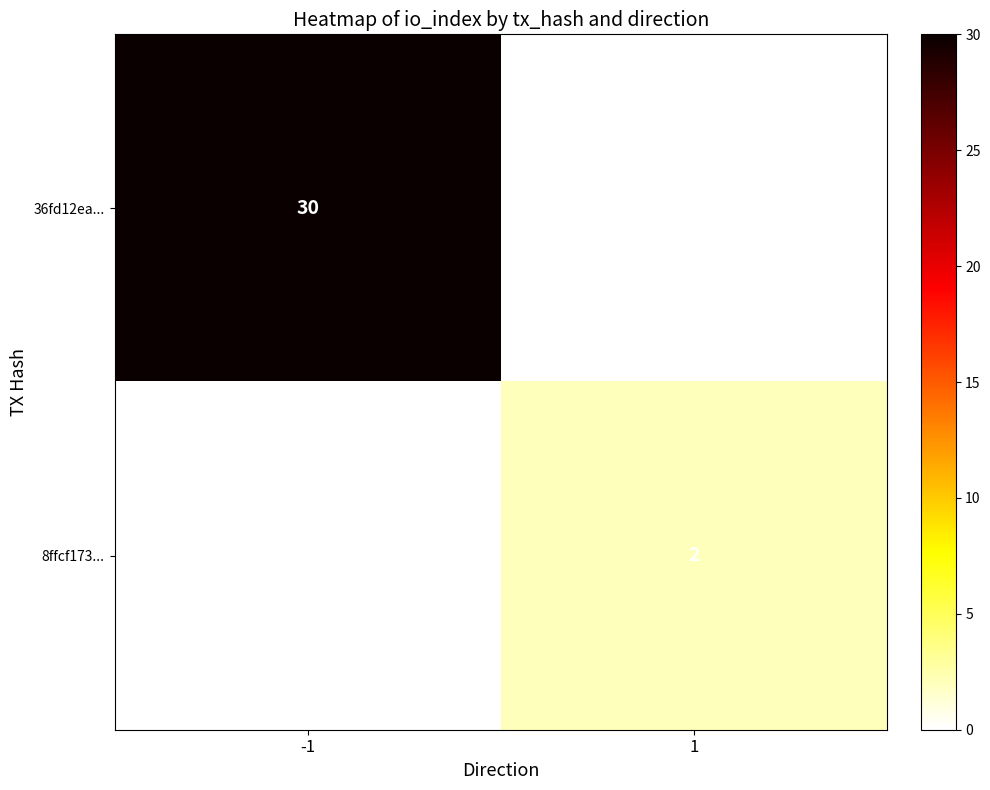

At 1, list the series in order from largest to smallest.

8ffcf173..., 36fd12ea...